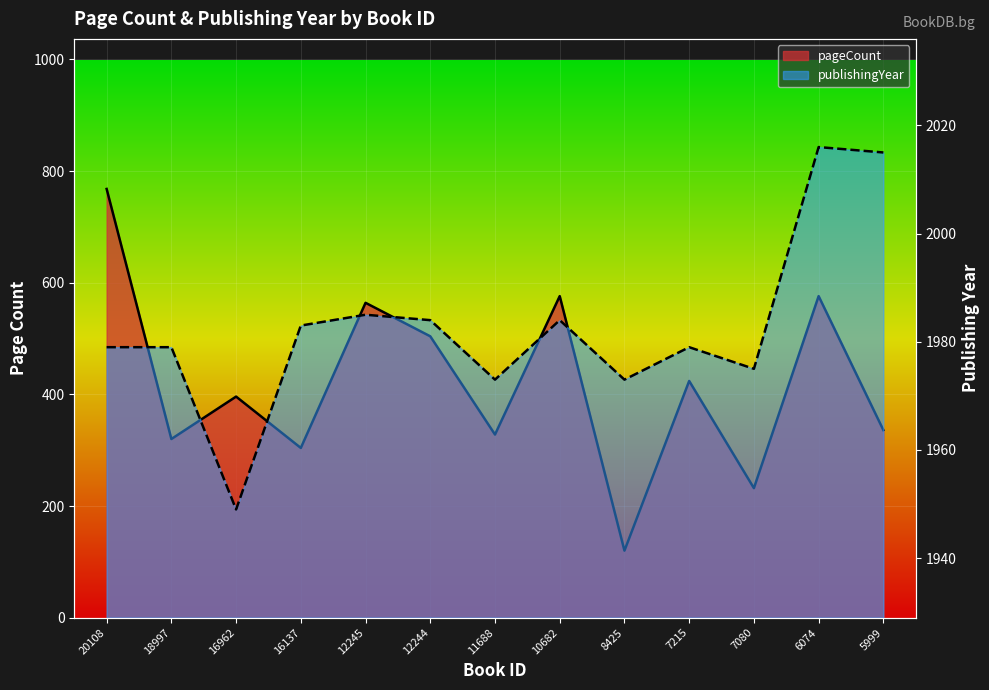

How many interior local valleys does the pageCount series have?

5